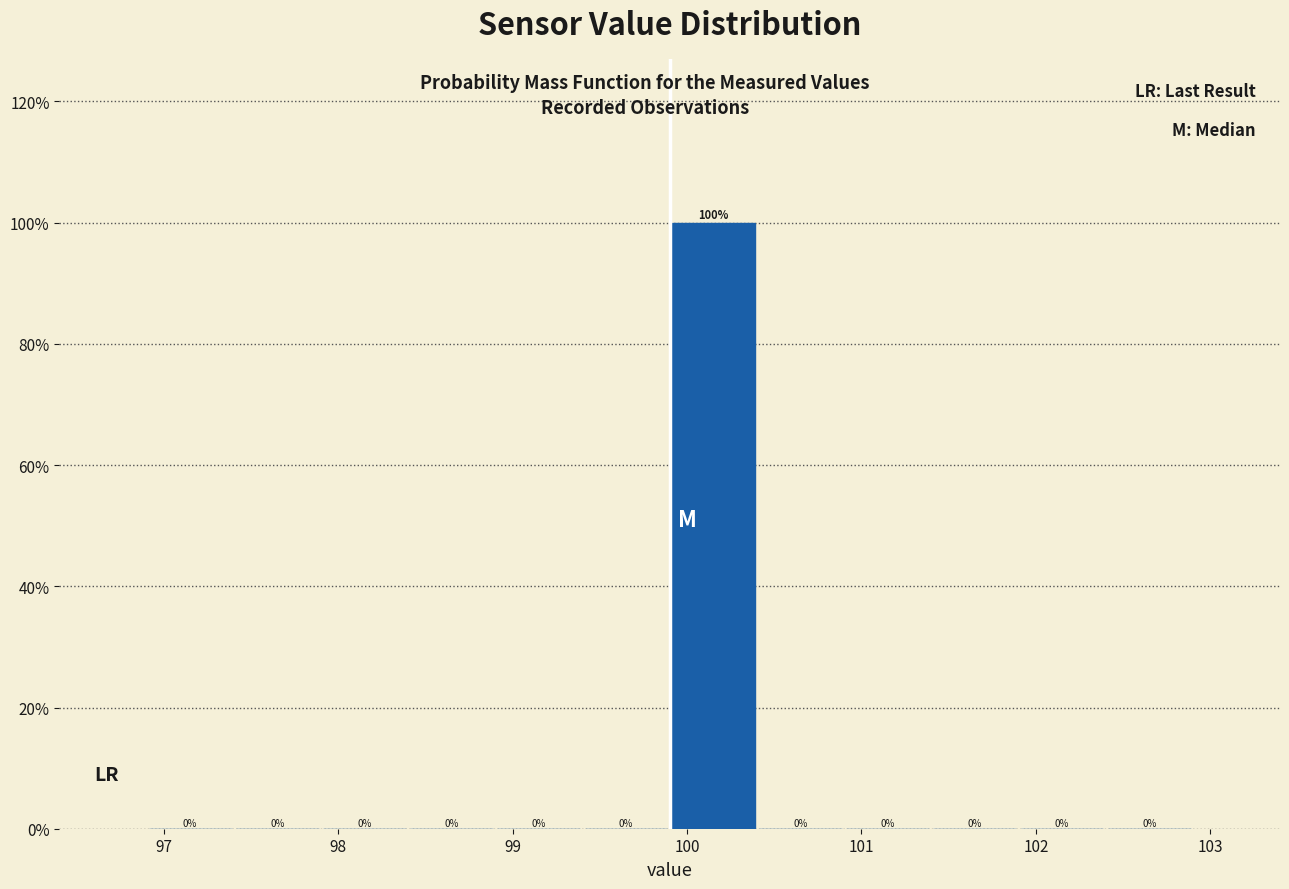

Which range on the x-axis has the tallest bar?

99.9 to 100.4